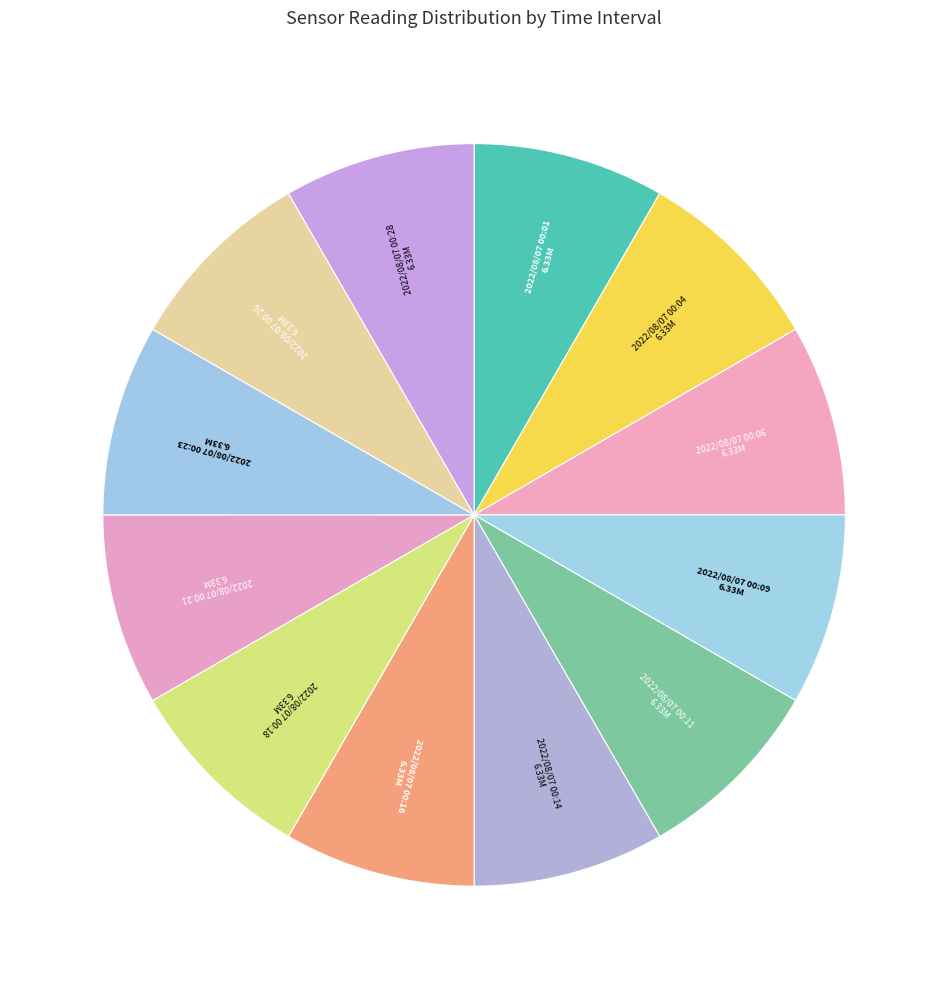

Is it true that 2022/08/07 00:21 is 1% of the pie?

False